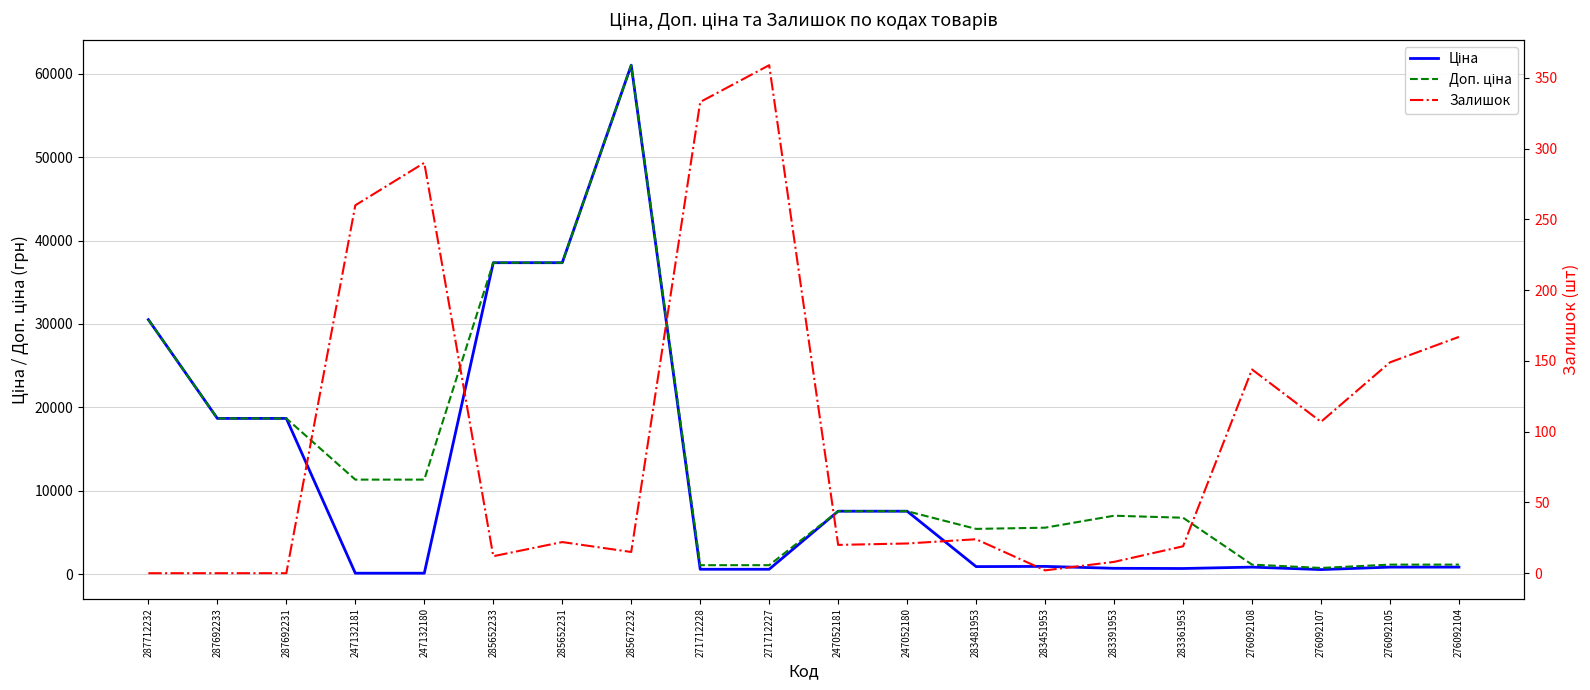

List the series in order of their overall mean, lowest first.

Залишок, Ціна, Доп. ціна